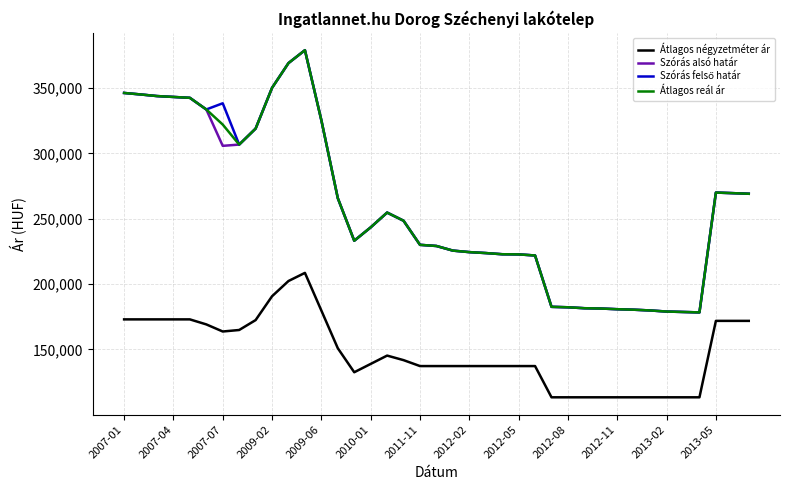

True or false: Szórás alsó határ and Átlagos négyzetméter ár intersect in this chart.

False